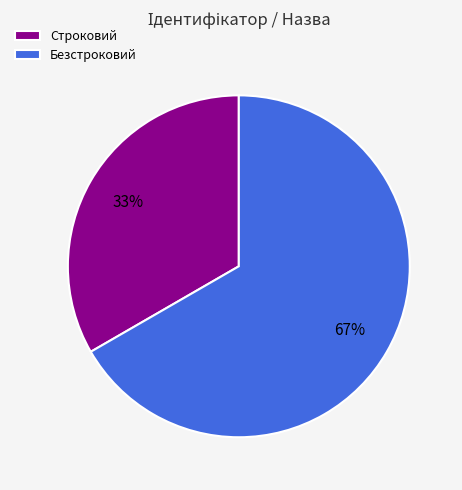

What is the largest slice in the pie chart?

Безстроковий